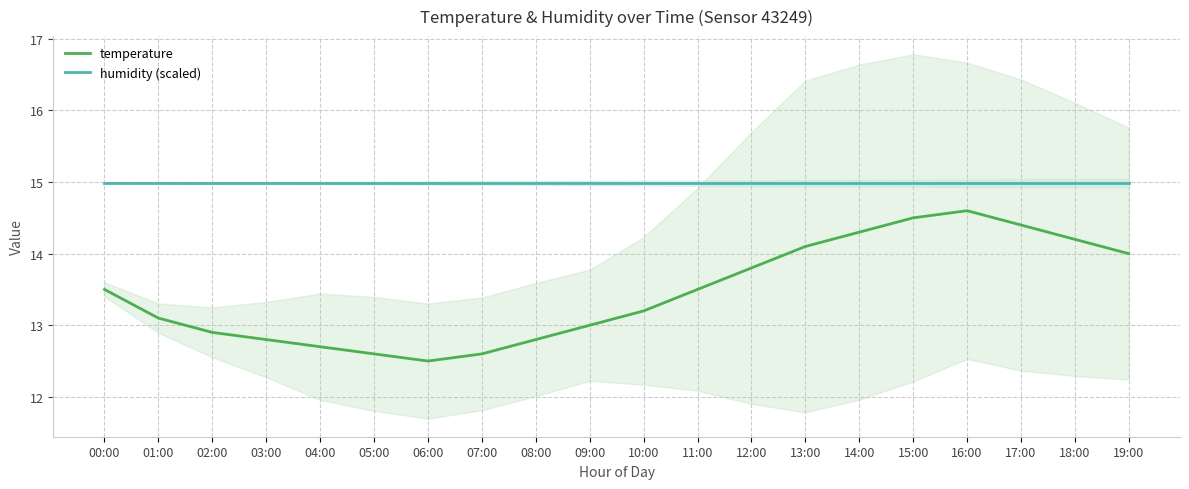

Rank the series by their average value, from lowest to highest.

temperature, humidity (scaled)